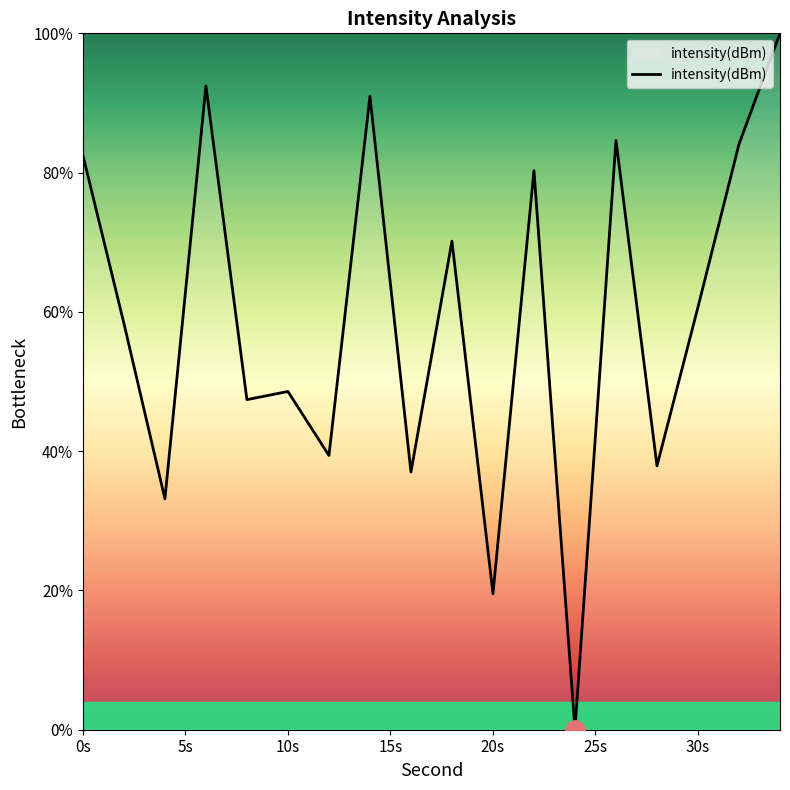

What is the difference between the maximum and minimum values?

100.0